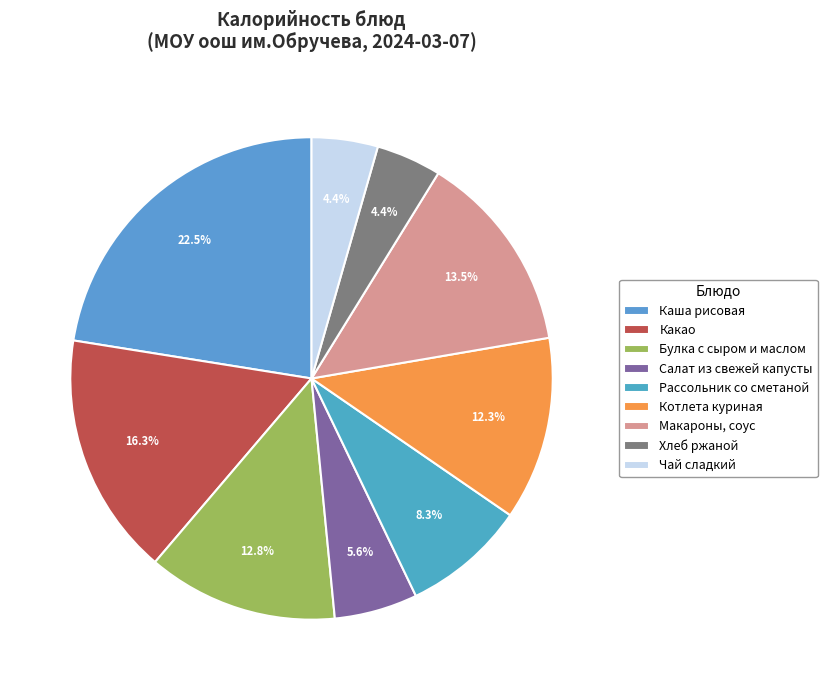

What percentage is the Хлеб ржаной slice, to the nearest percent?

4%